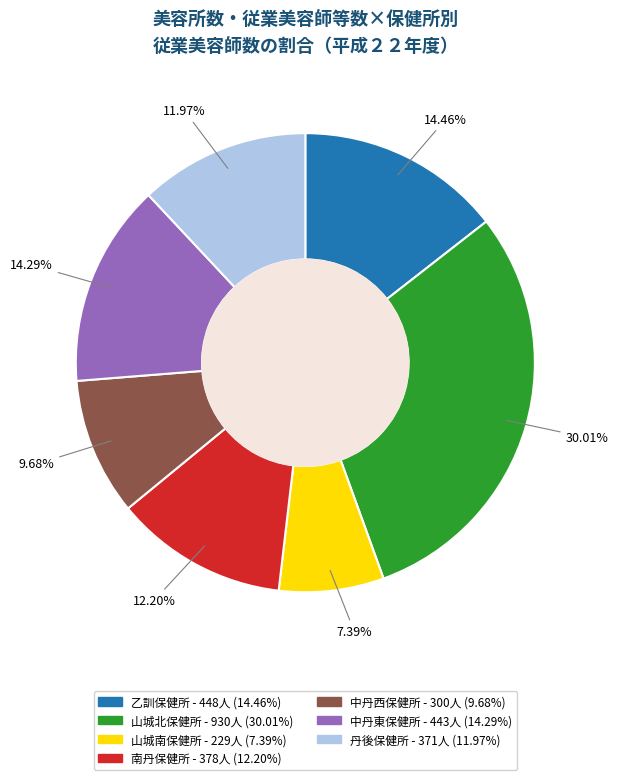

Is it true that 山城北保健所 is 30% of the pie?

True